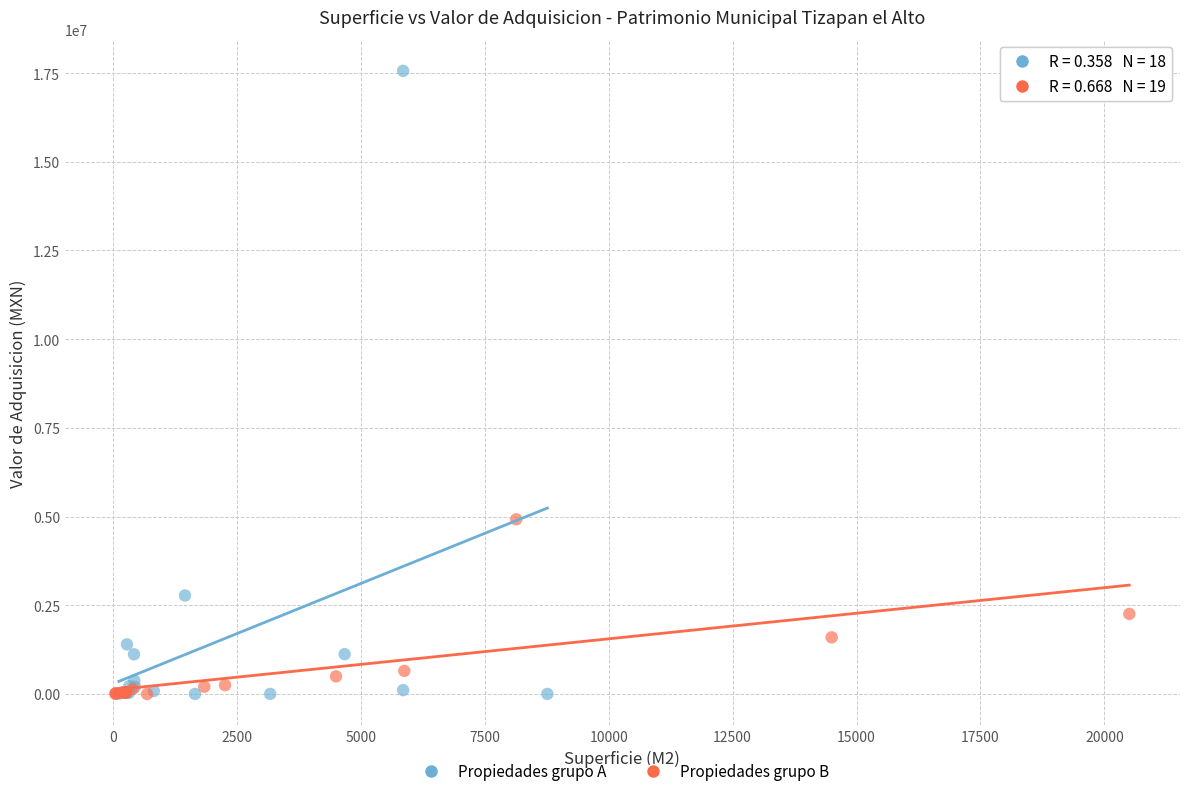

Which series has the largest Y range (max minus min)?

Propiedades grupo A